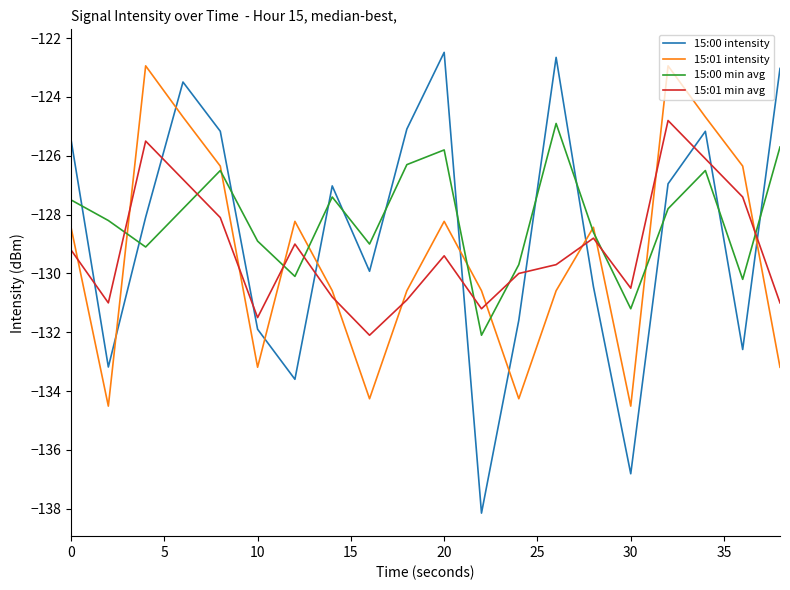

What is the maximum value for 15:01 min avg?

-124.8